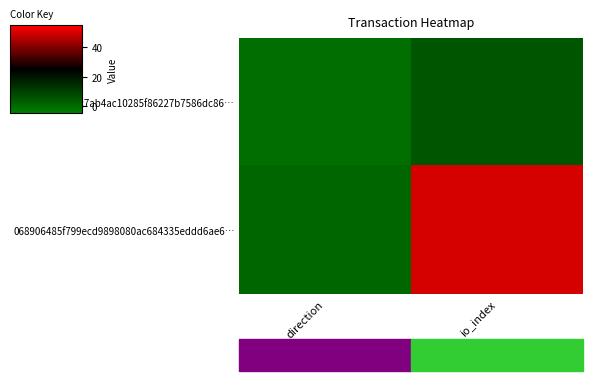

Which series has the largest total across all categories?

068906485f799ecd9898080ac684335eddd6ae6…